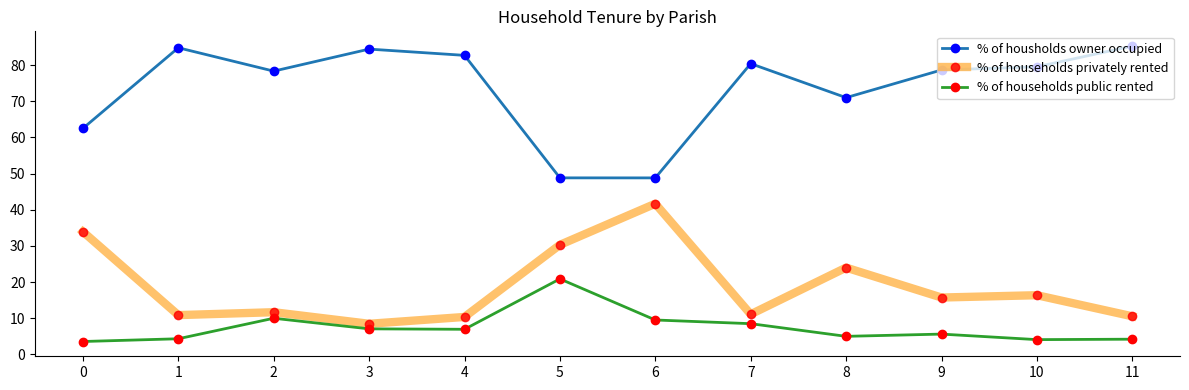

What are all the series names shown in the legend?

% of housholds owner occupied, % of households privately rented, % of households public rented